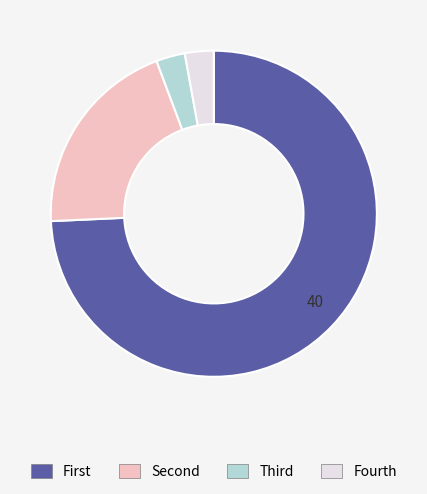

Count the number of slices in the pie.

4